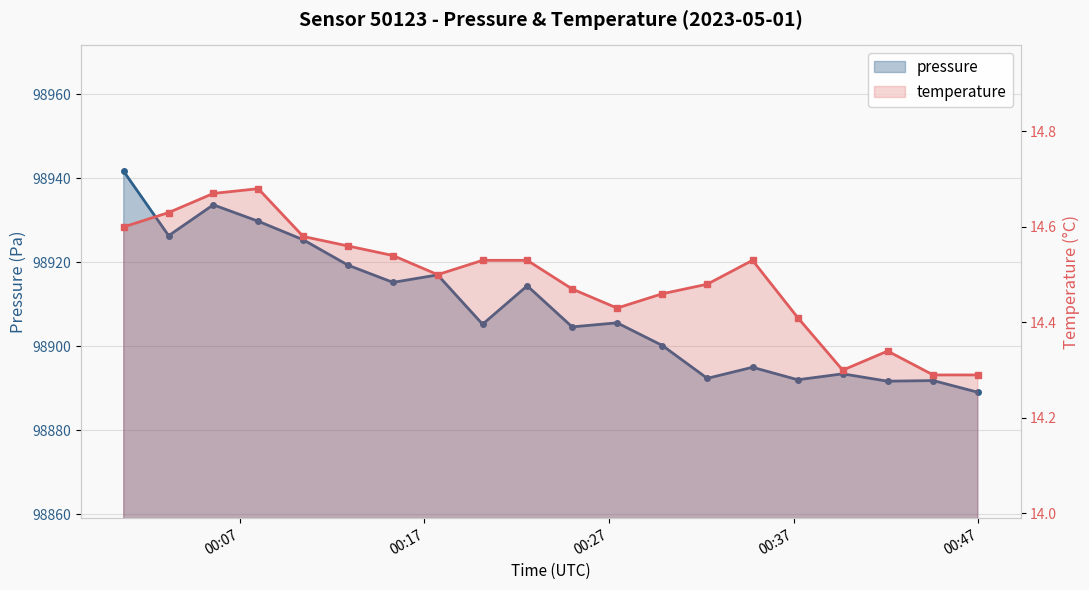

Is the value of pressure at 7 greater than the value of temperature at 5?

Yes